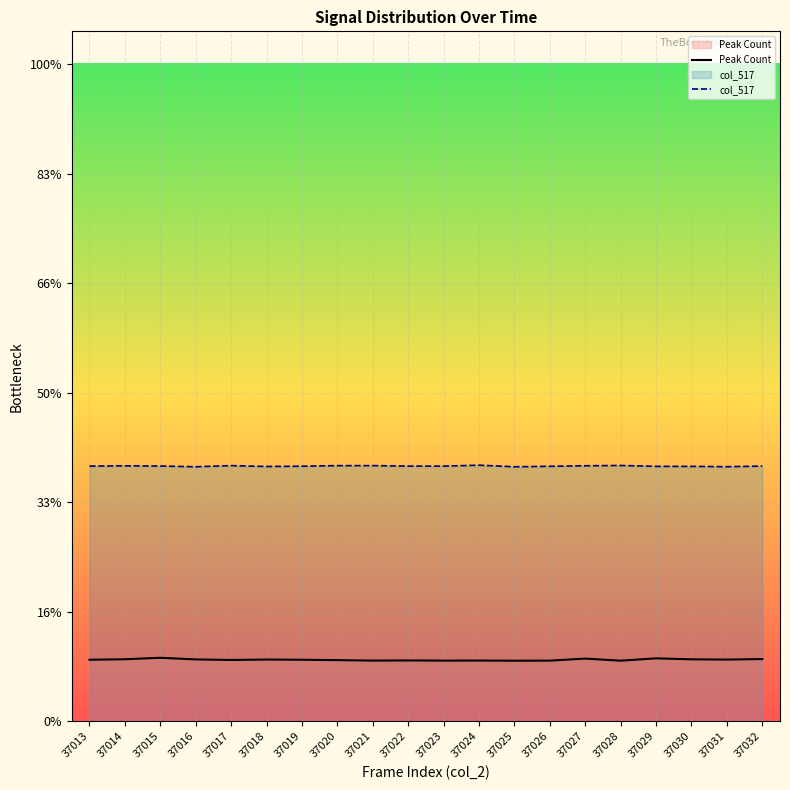

At which label is col_517 closest to 25460?

37015